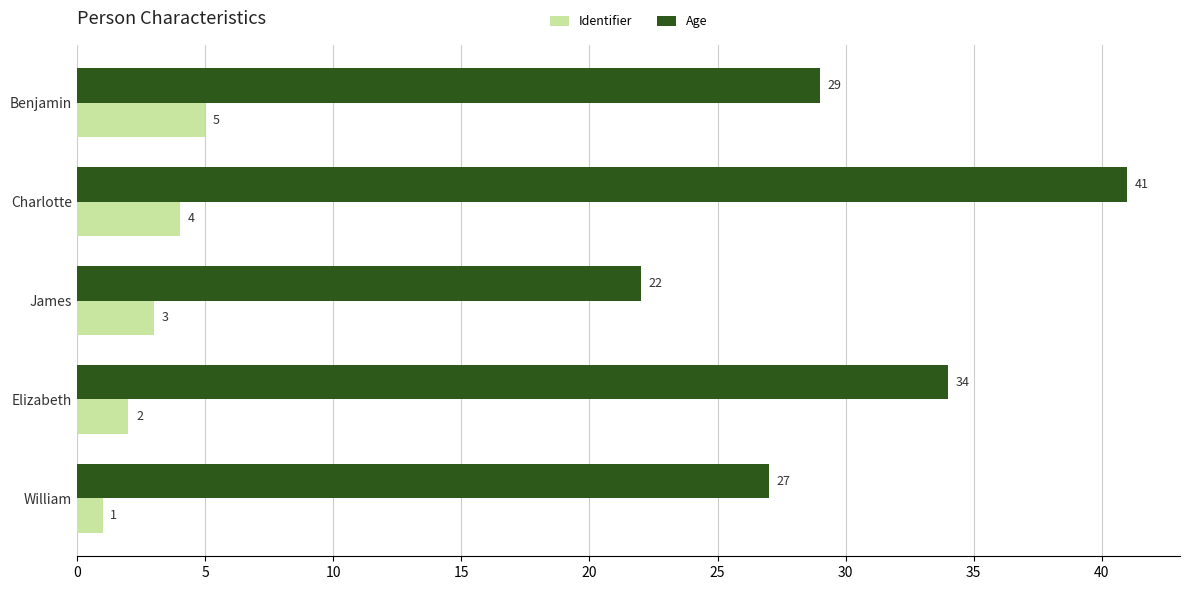

What is the minimum value for Age?

22